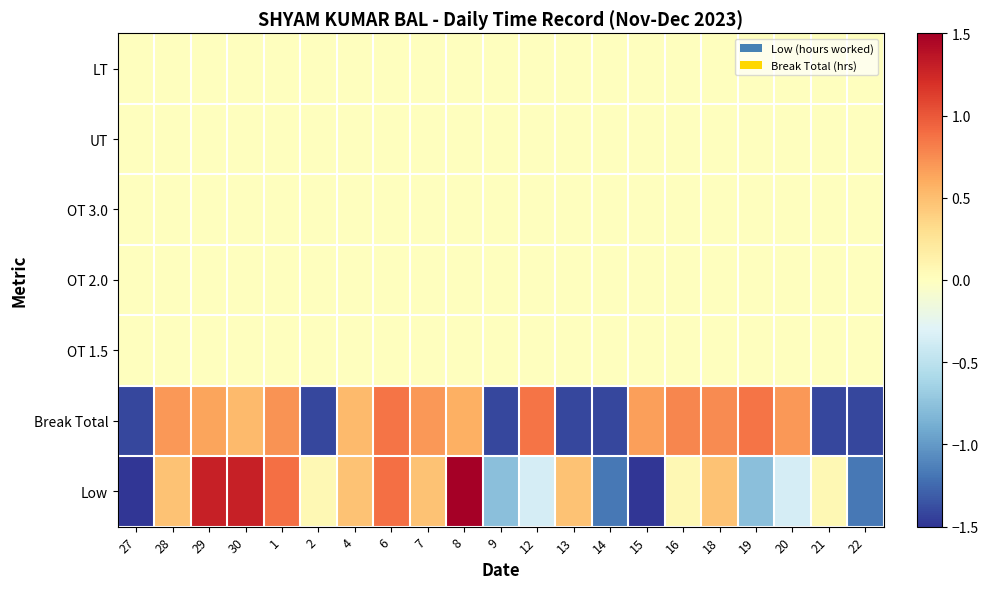

Reading left to right, list all the values displayed in this chart.

Low: 27=-2.0	28=0.5	29=1.3	30=1.3	1=0.9	2=0.1	4=0.5	6=0.9	7=0.5	8=1.7	9=-0.8	12=-0.4	13=0.5	14=-1.2	15=-2.0	16=0.1	18=0.5	19=-0.8	20=-0.4	21=0.1	22=-1.2
Break Total: 27=-1.4	28=0.7	29=0.6	30=0.5	1=0.7	2=-1.4	4=0.5	6=0.9	7=0.7	8=0.6	9=-1.4	12=0.9	13=-1.4	14=-1.4	15=0.7	16=0.8	18=0.8	19=0.9	20=0.7	21=-1.4	22=-1.4
OT 1.5: 27=0.0	28=0.0	29=0.0	30=0.0	1=0.0	2=0.0	4=0.0	6=0.0	7=0.0	8=0.0	9=0.0	12=0.0	13=0.0	14=0.0	15=0.0	16=0.0	18=0.0	19=0.0	20=0.0	21=0.0	22=0.0
OT 2.0: 27=0.0	28=0.0	29=0.0	30=0.0	1=0.0	2=0.0	4=0.0	6=0.0	7=0.0	8=0.0	9=0.0	12=0.0	13=0.0	14=0.0	15=0.0	16=0.0	18=0.0	19=0.0	20=0.0	21=0.0	22=0.0
OT 3.0: 27=0.0	28=0.0	29=0.0	30=0.0	1=0.0	2=0.0	4=0.0	6=0.0	7=0.0	8=0.0	9=0.0	12=0.0	13=0.0	14=0.0	15=0.0	16=0.0	18=0.0	19=0.0	20=0.0	21=0.0	22=0.0
UT: 27=0.0	28=0.0	29=0.0	30=0.0	1=0.0	2=0.0	4=0.0	6=0.0	7=0.0	8=0.0	9=0.0	12=0.0	13=0.0	14=0.0	15=0.0	16=0.0	18=0.0	19=0.0	20=0.0	21=0.0	22=0.0
LT: 27=0.0	28=0.0	29=0.0	30=0.0	1=0.0	2=0.0	4=0.0	6=0.0	7=0.0	8=0.0	9=0.0	12=0.0	13=0.0	14=0.0	15=0.0	16=0.0	18=0.0	19=0.0	20=0.0	21=0.0	22=0.0